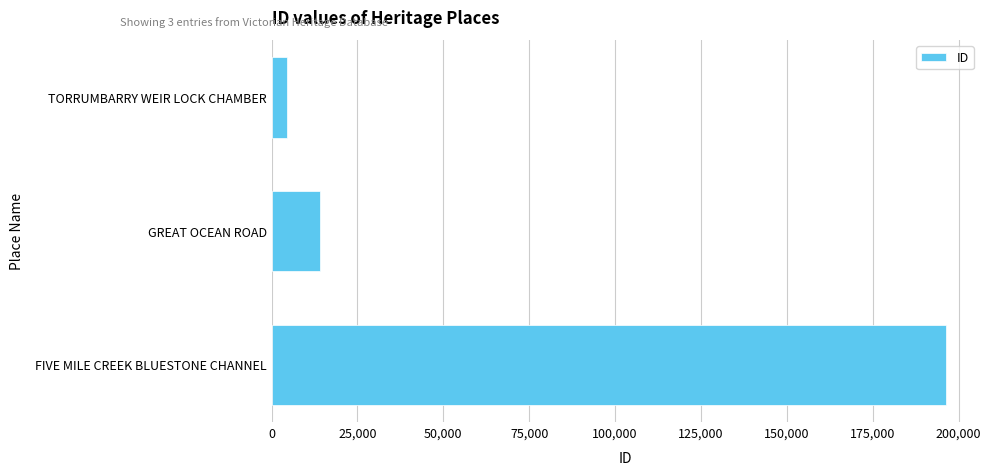

What is the difference between the values at TORRUMBARRY WEIR LOCK CHAMBER and GREAT OCEAN ROAD?

9604